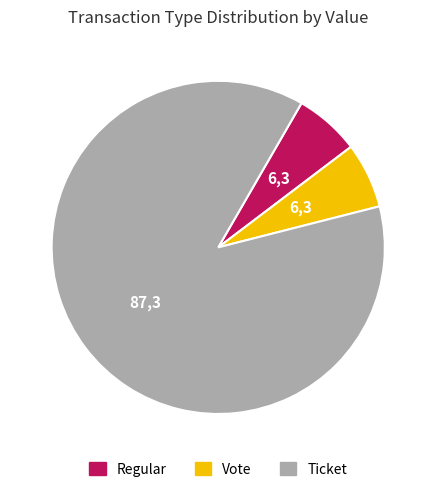

The Regular slice represents 1% of the pie. True or false?

False